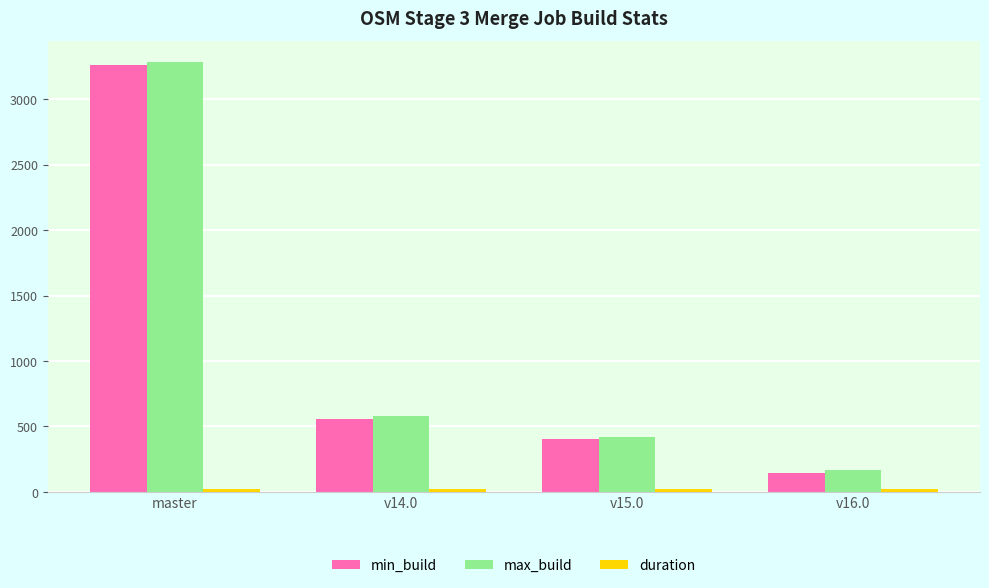

At which category is the sum across all series the highest?

master